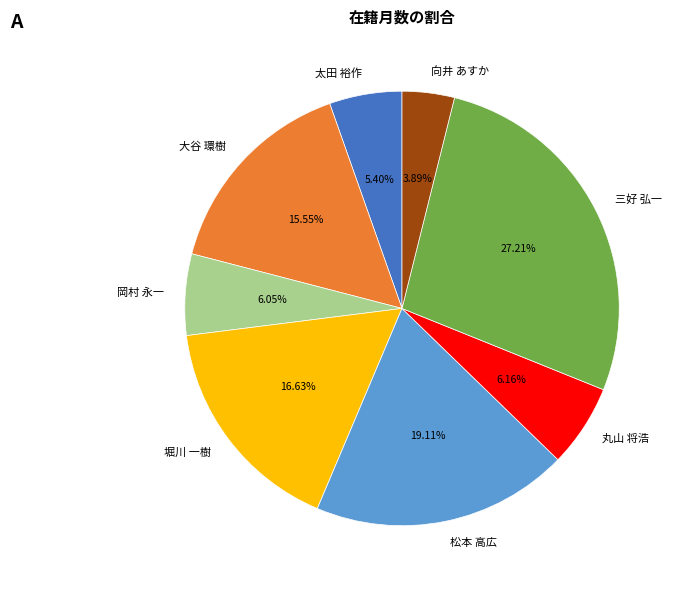

Which has a higher value, 大谷 環樹 or 堀川 一樹?

堀川 一樹